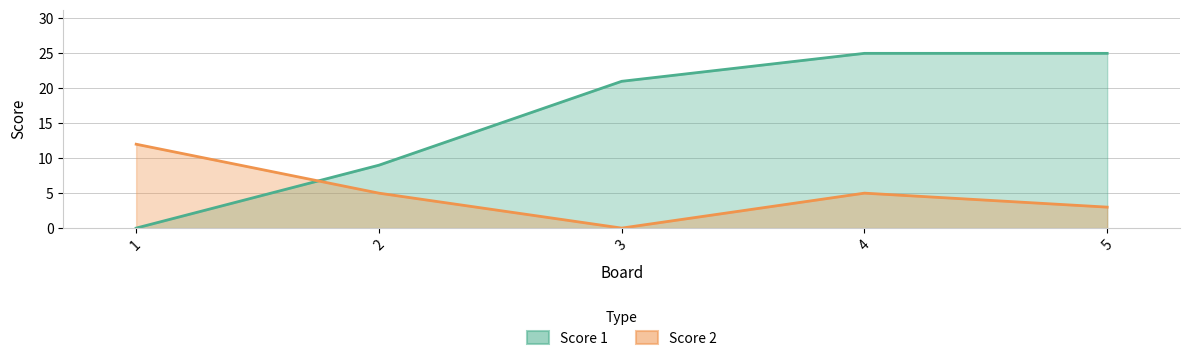

The Score 1 series shows 10 at 4. True or false?

False